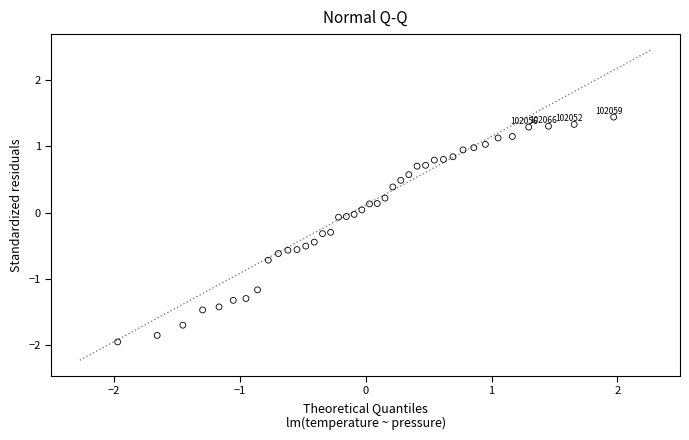

What is the range of Y values (max minus min)?

3.4